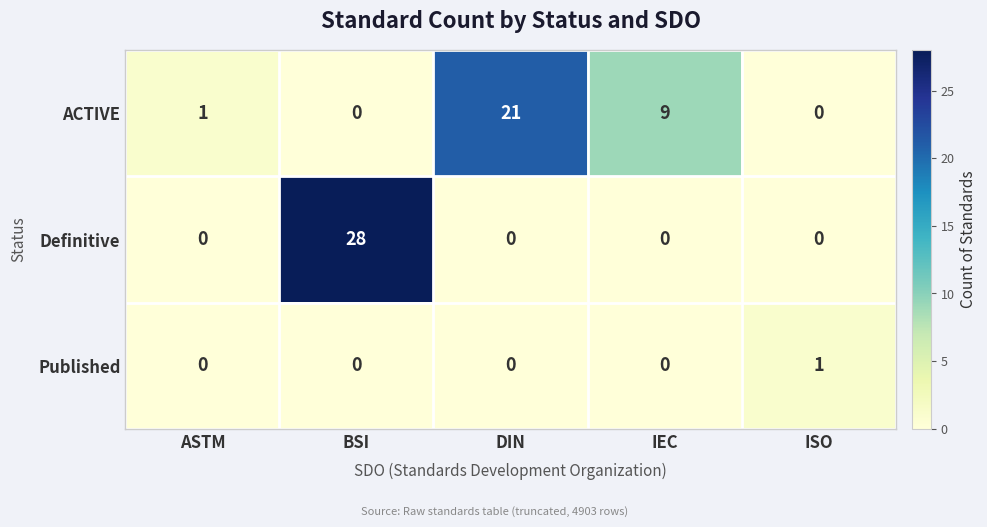

List the series in order of their peak value, lowest first.

Published, ACTIVE, Definitive